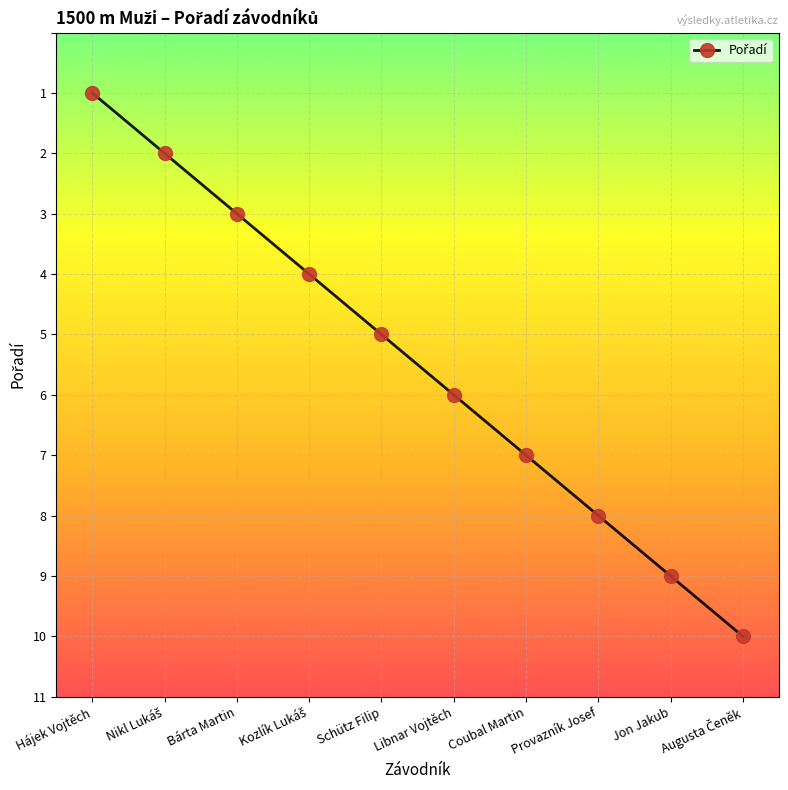

Which label corresponds to the smallest value in the chart?

Hájek Vojtěch